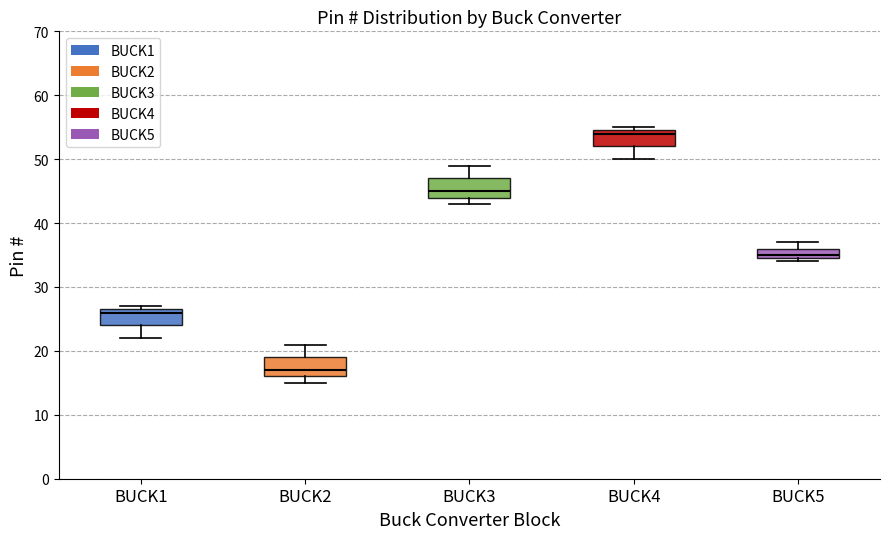

Which box's median line is the highest?

BUCK4